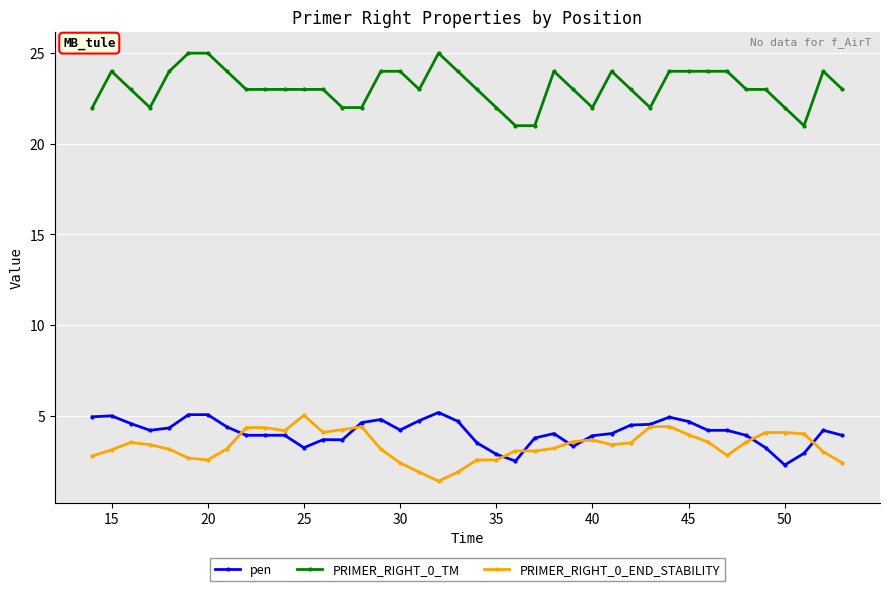

The PRIMER_RIGHT_0_TM series shows 22.0 at 50. True or false?

True